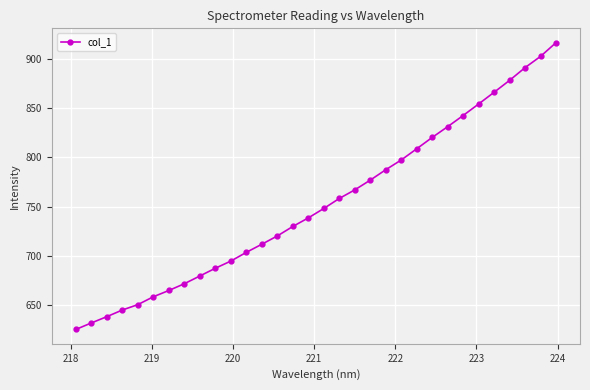

What is the difference between the maximum and minimum values?

290.8